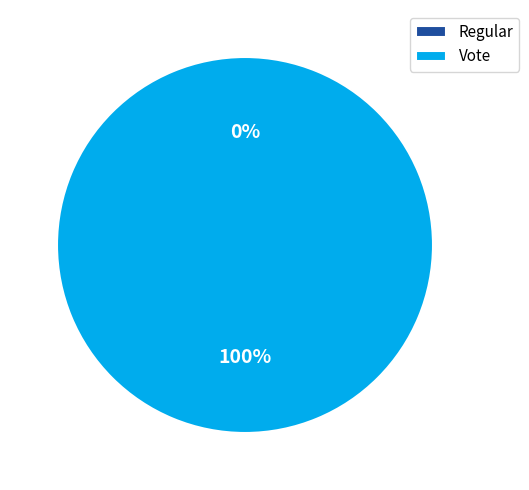

Does Regular represent more than half of the total?

No